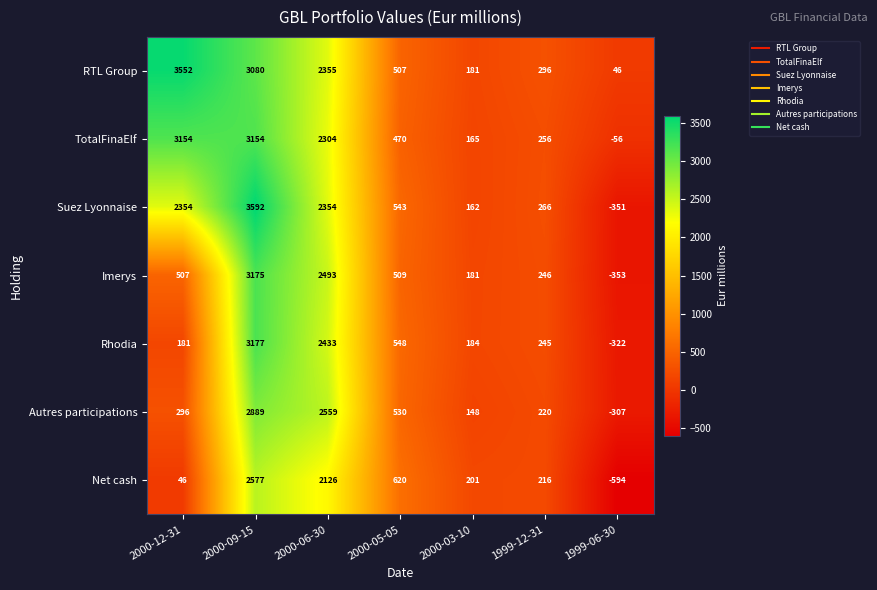

What is the total value across all series at 2000-09-15?

21644